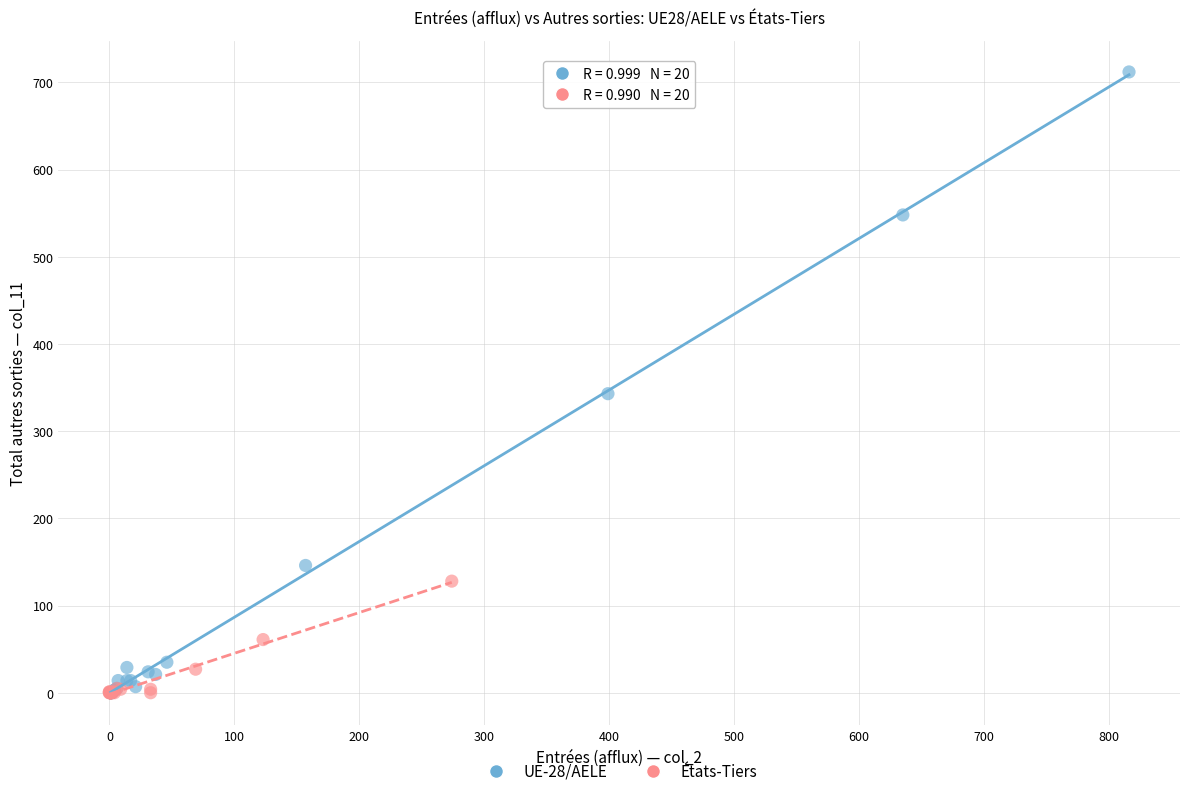

What are all the series names shown in the legend?

UE-28/AELE, États-Tiers